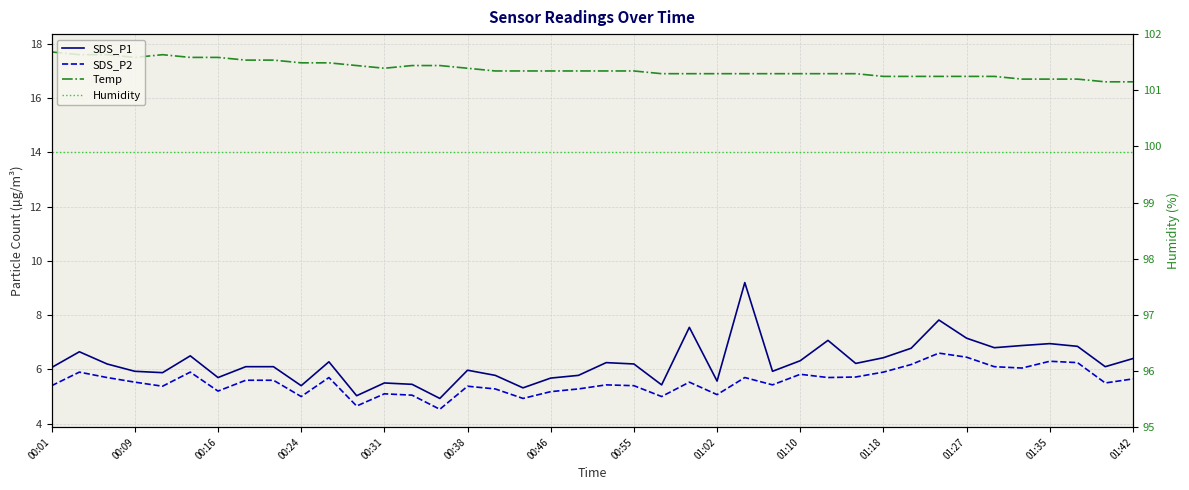

True or false: Temp and SDS_P1 intersect in this chart.

False